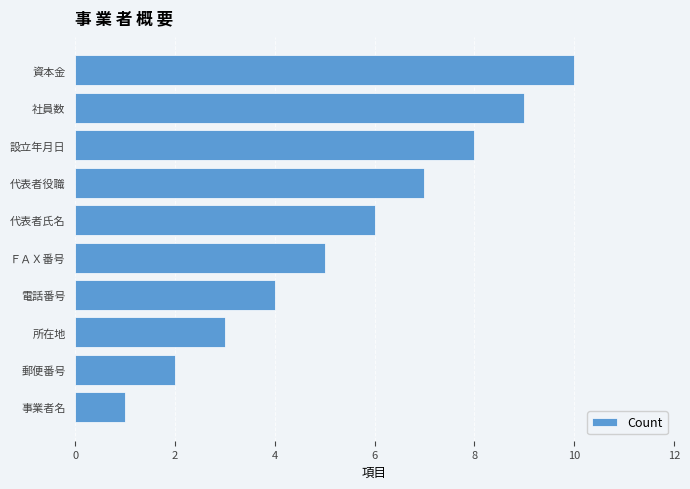

Between 事業者名 and 代表者氏名, which is larger?

代表者氏名